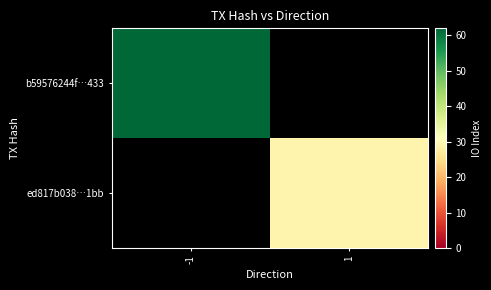

Which label corresponds to the largest value in the chart?

-1